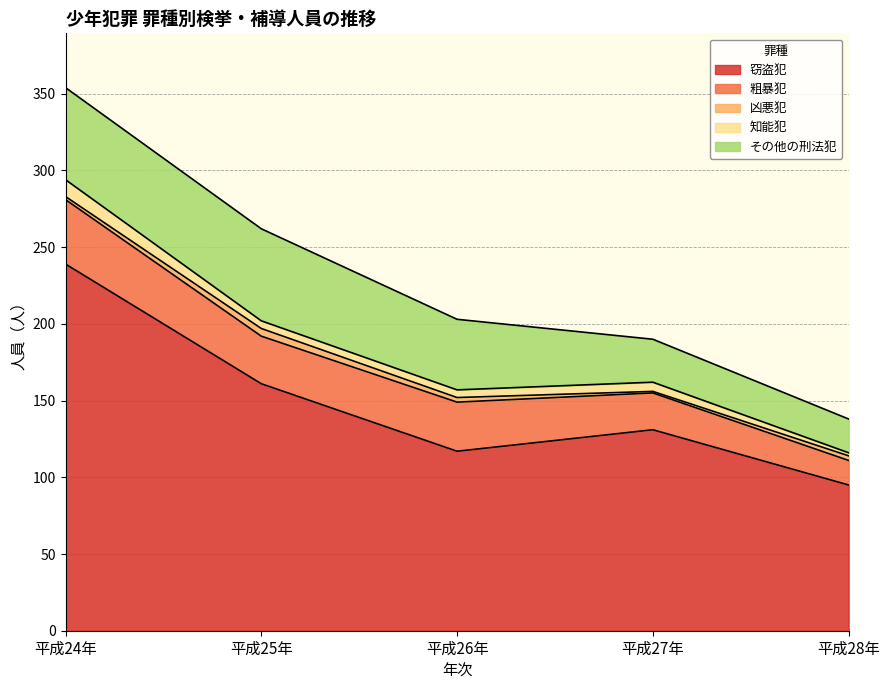

At how many categories does at least one series exceed 138?

2